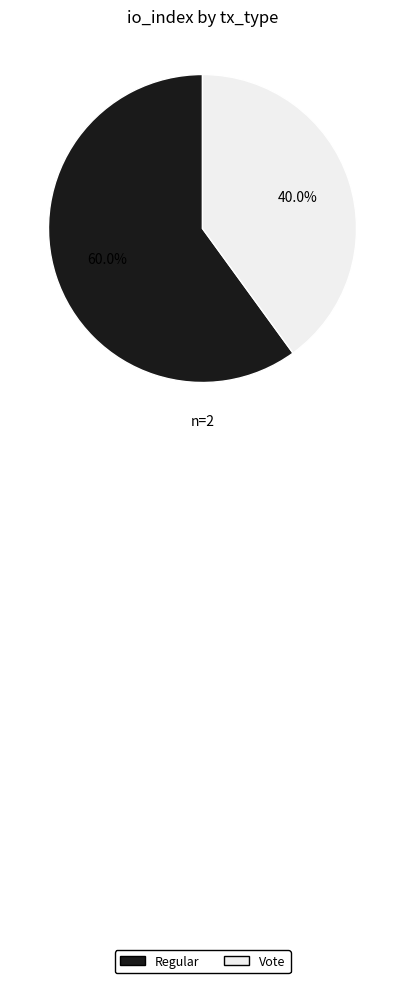

Is the sum of Vote and Regular greater than half?

Yes